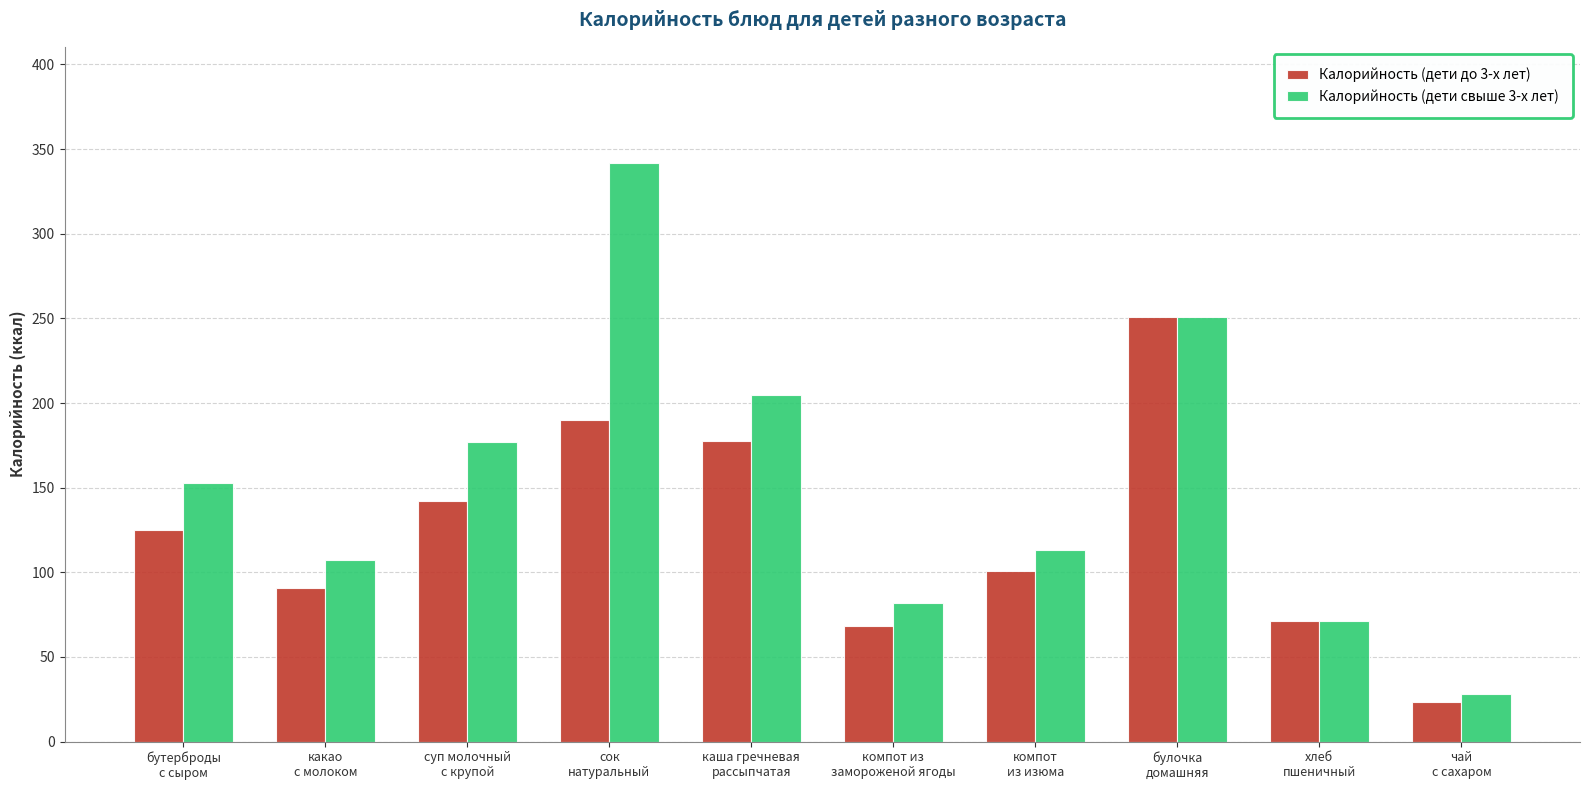

How many series are shown in this chart?

2